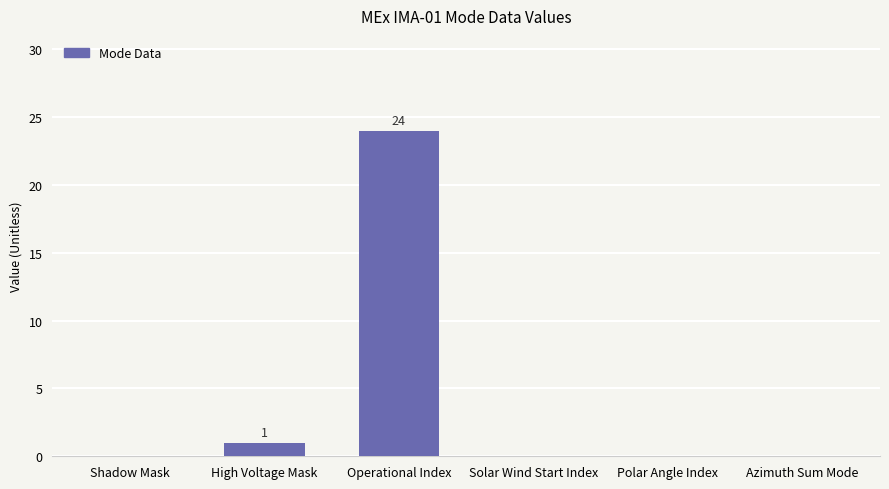

What is the sum of the values at Azimuth Sum Mode and High Voltage Mask?

1